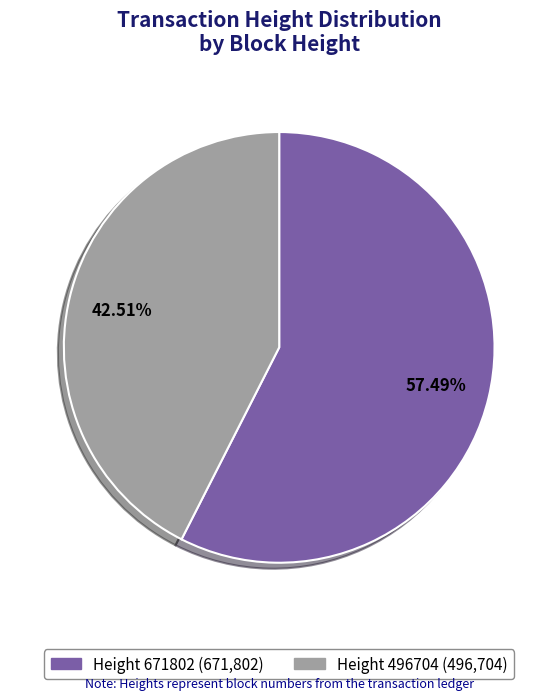

How many slices are in this pie chart?

2